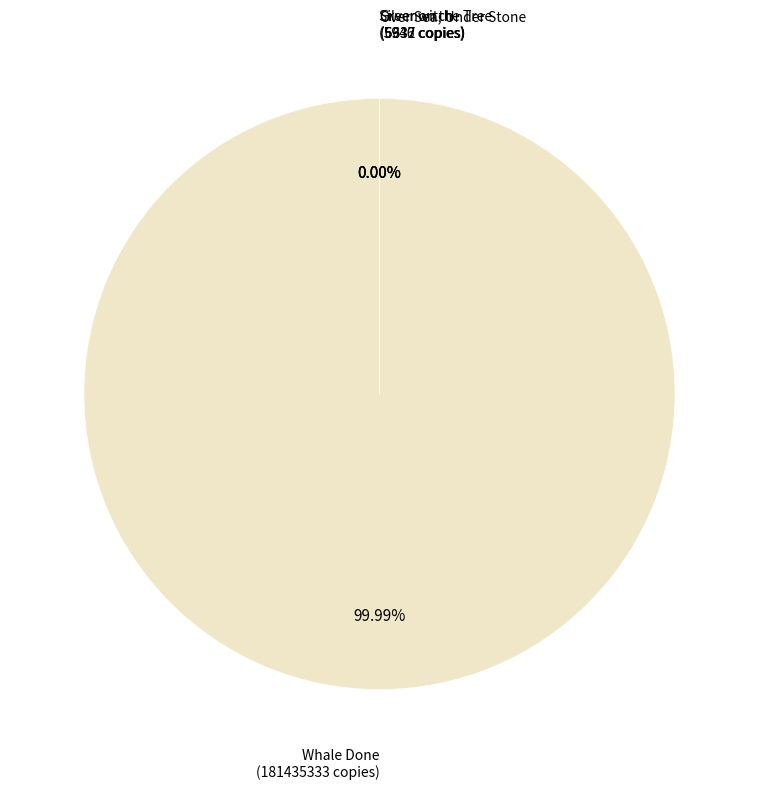

Count the number of slices in the pie.

4